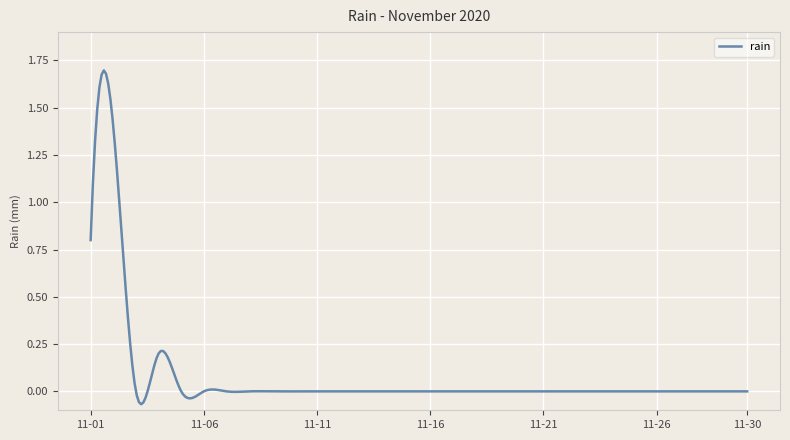

Count the number of data series in this chart.

1